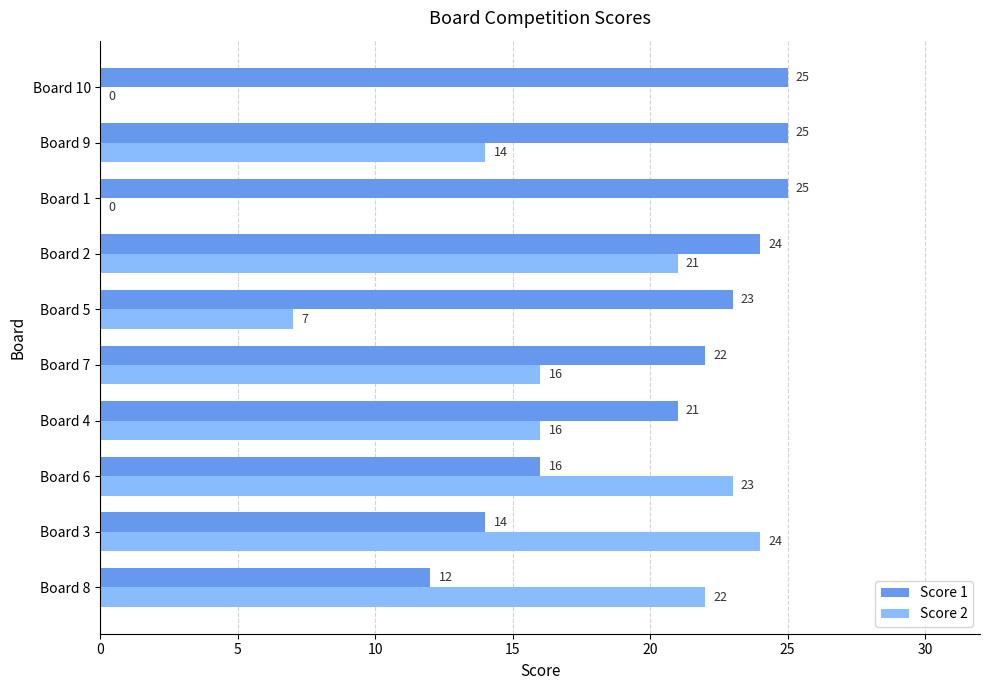

What value does the Score 2 series have at Board 3?

24